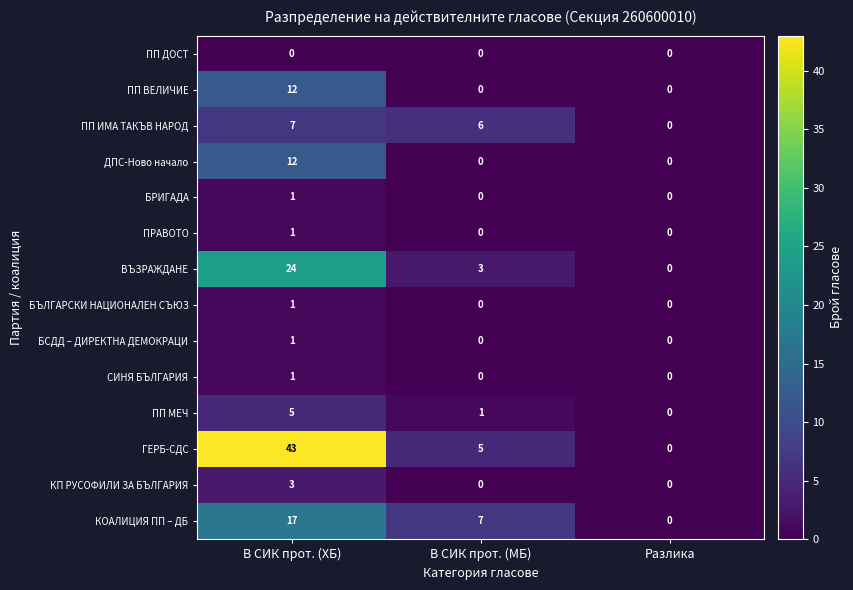

Which series has the widest spread of values?

ГЕРБ-СДС